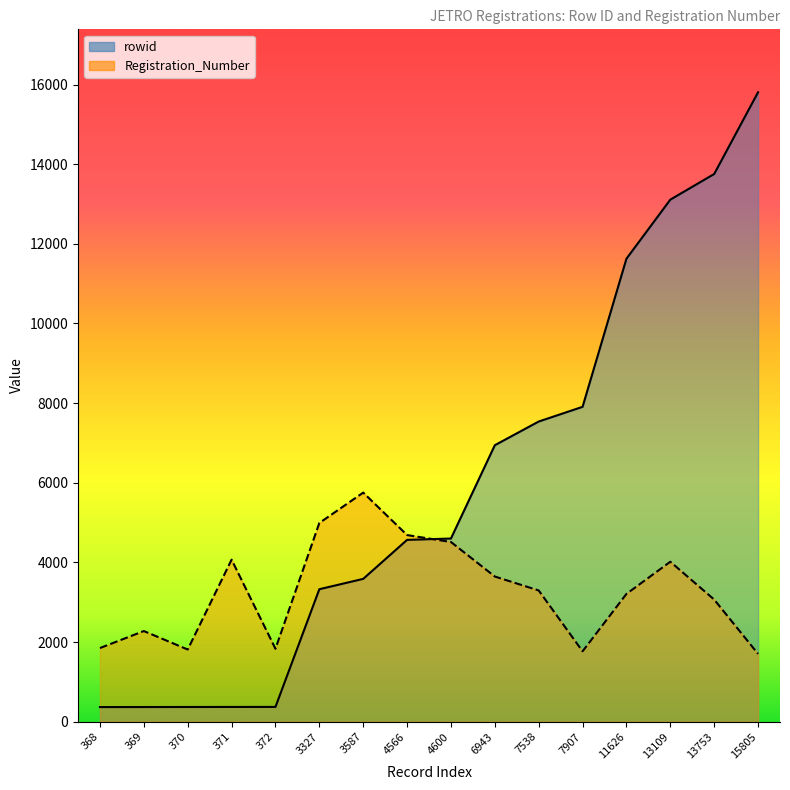

What are all the series names shown in the legend?

rowid, Registration_Number